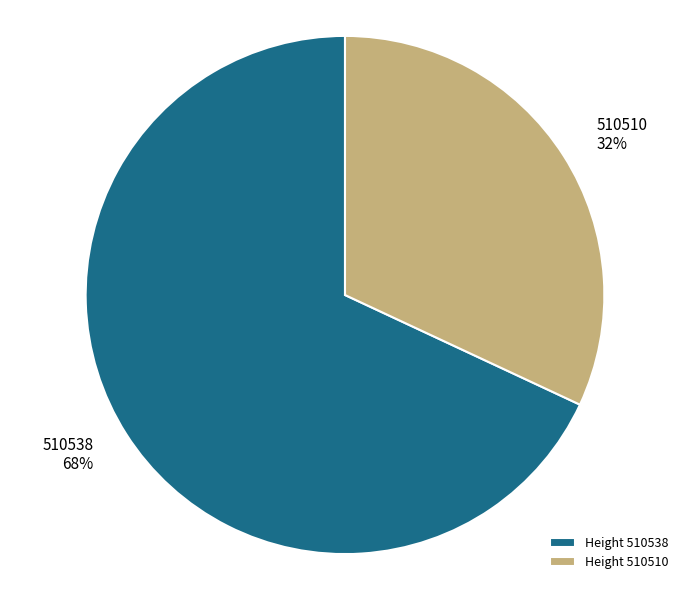

Is it true that 510538 is 68% of the pie?

True